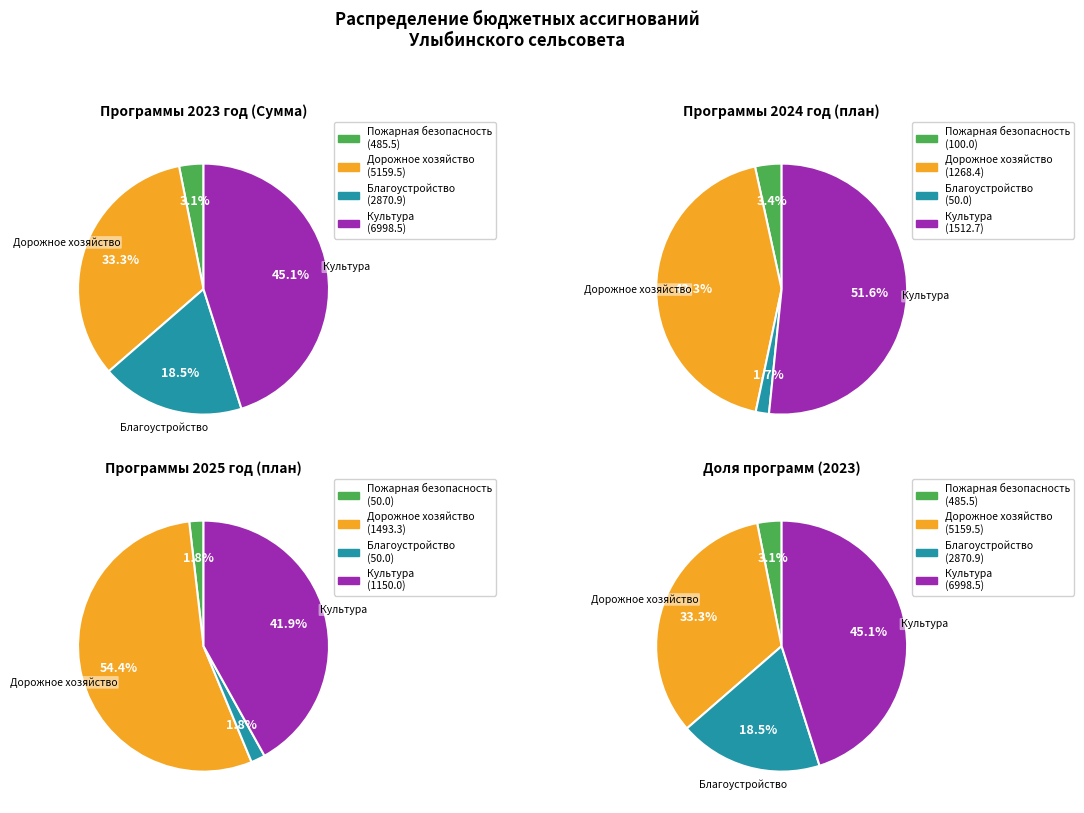

What percentage is the Благоустройство slice, to the nearest percent?

19%